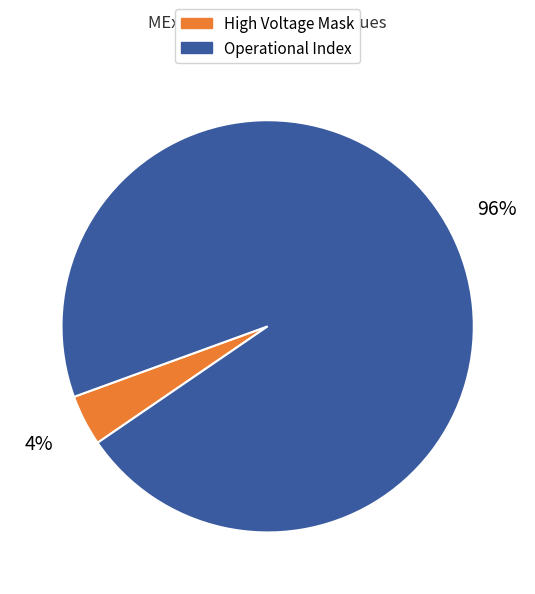

Is there any slice that represents more than half of the pie?

Yes